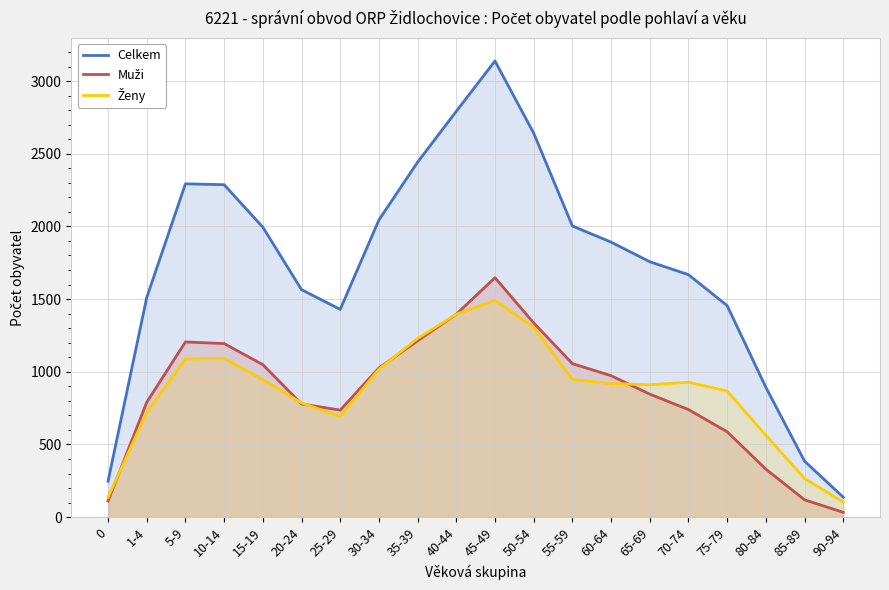

True or false: Muži and Celkem intersect in this chart.

False